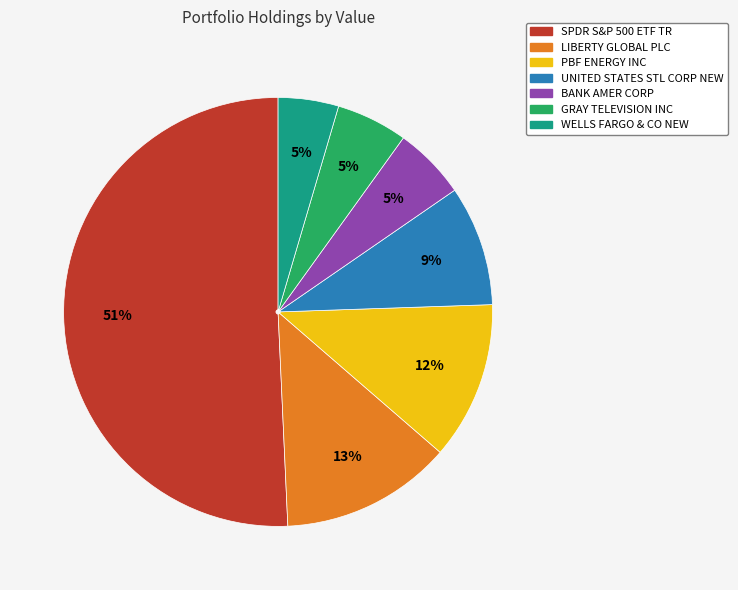

Count the number of slices in the pie.

7